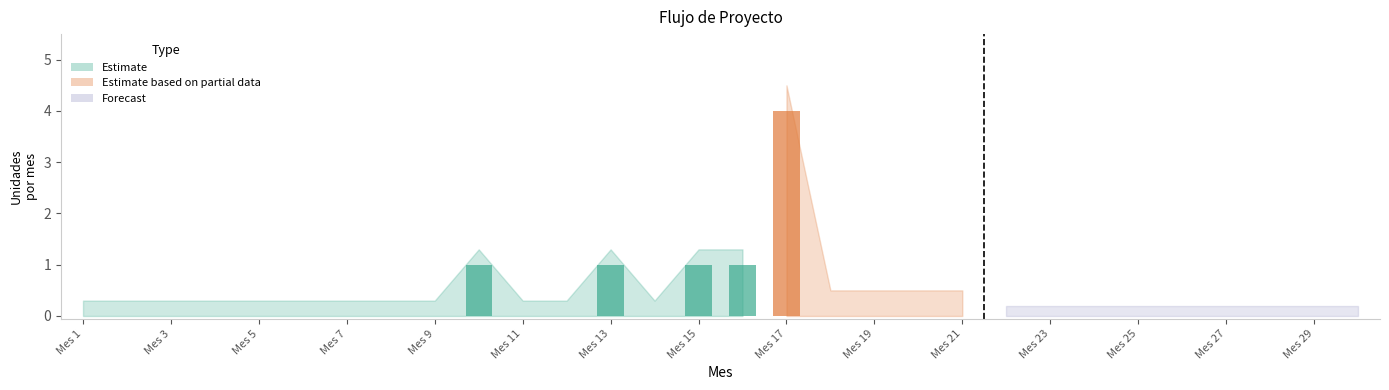

The Unidades Vendidas series shows 3 at Mes 5. True or false?

False